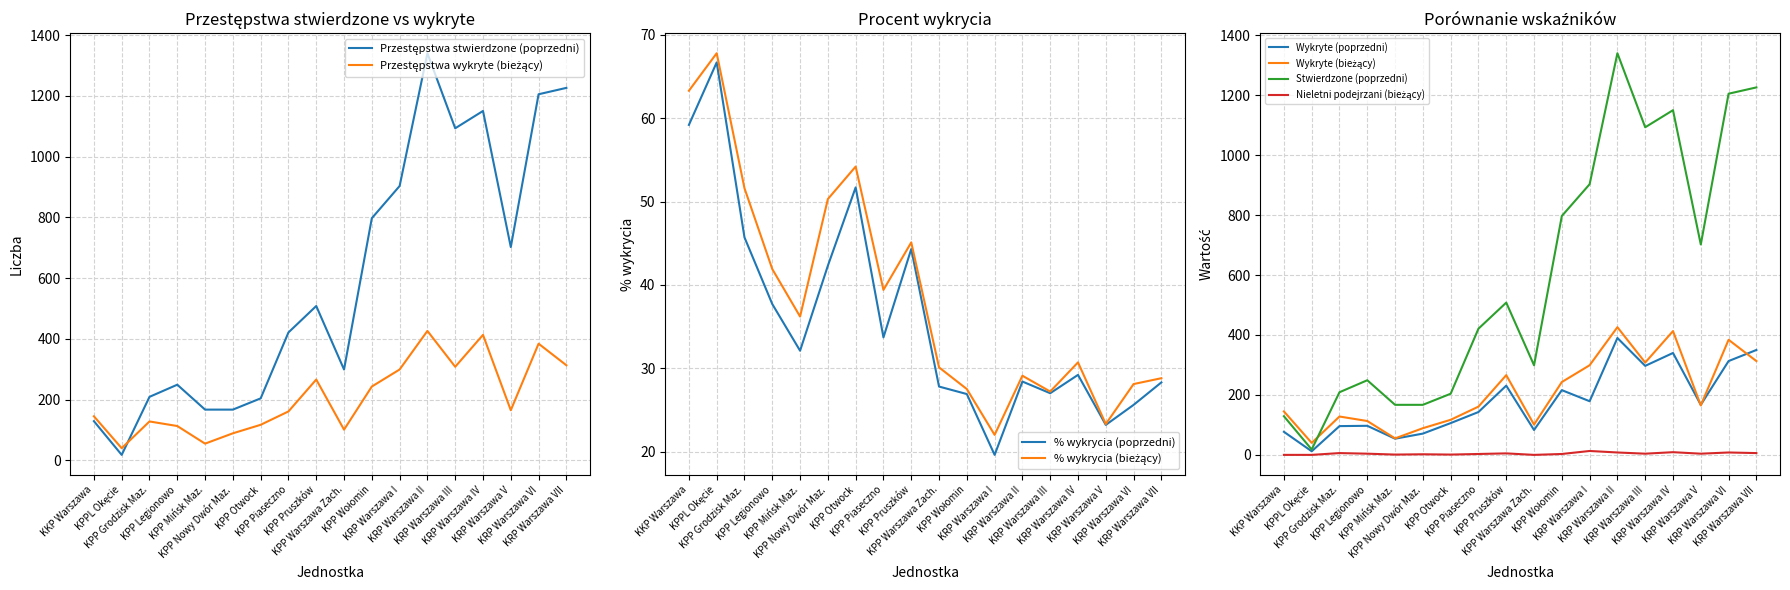

List the series in order of their peak value, lowest first.

Podejrzani nieletni (bieżący), % wykrycia (poprzedni), % wykrycia (bieżący), Przestępstwa wykryte (poprzedni), Przestępstwa wykryte (bieżący), Przestępstwa stwierdzone (poprzedni)